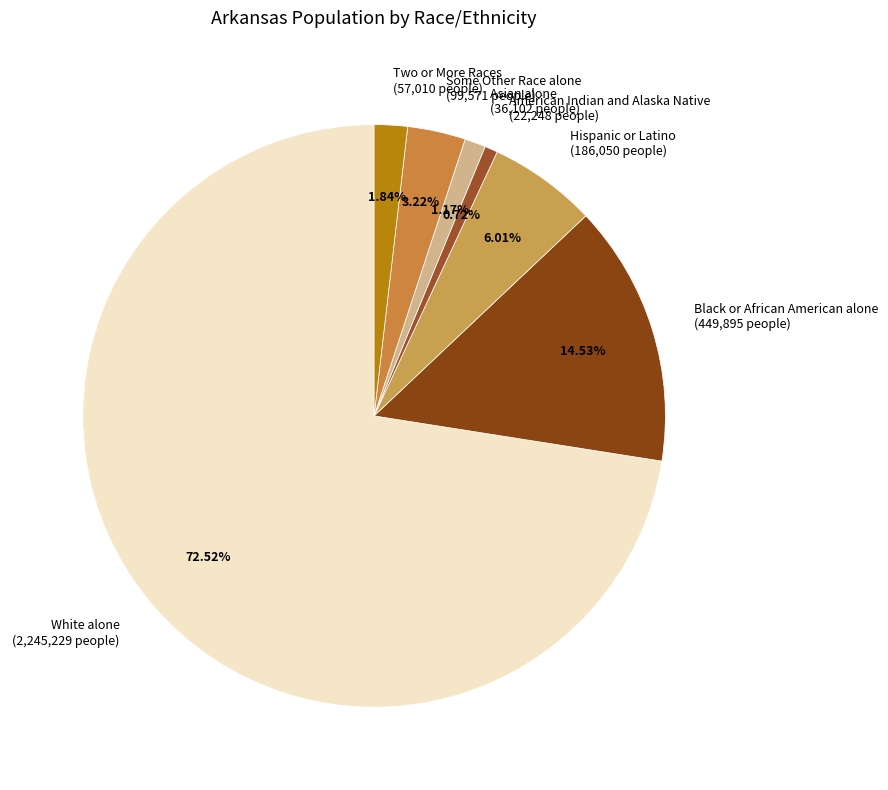

What percentage is the Two or More Races slice, to the nearest percent?

2%